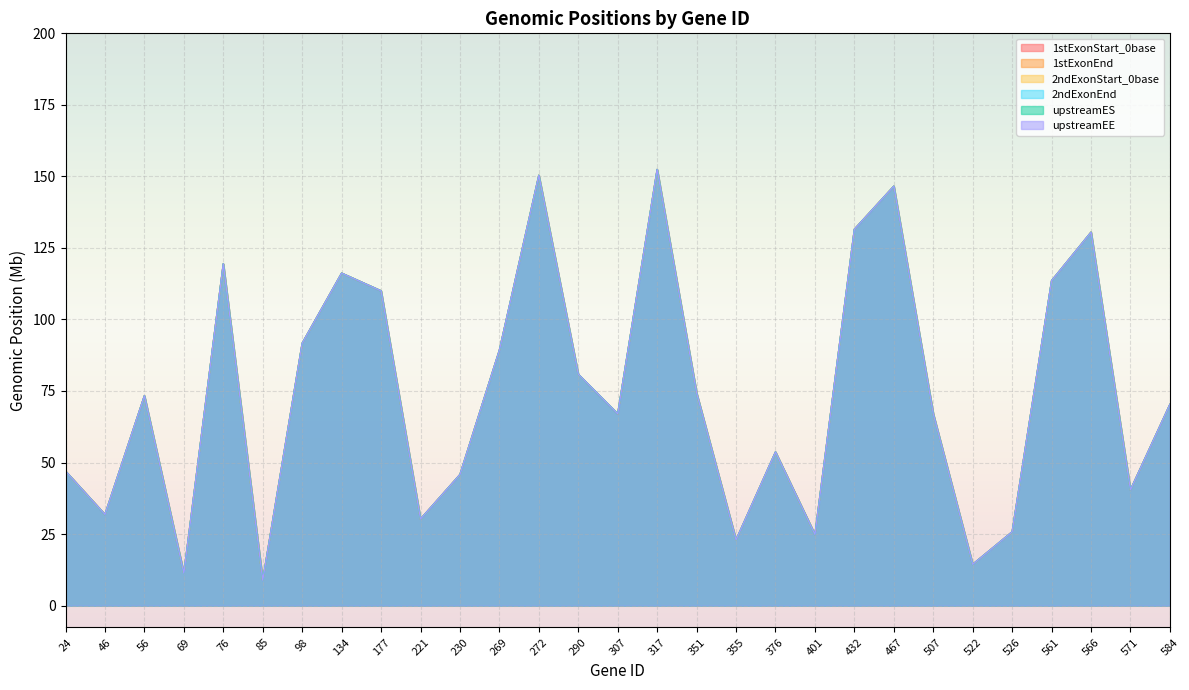

True or false: upstreamEE and upstreamES cross at least once.

False